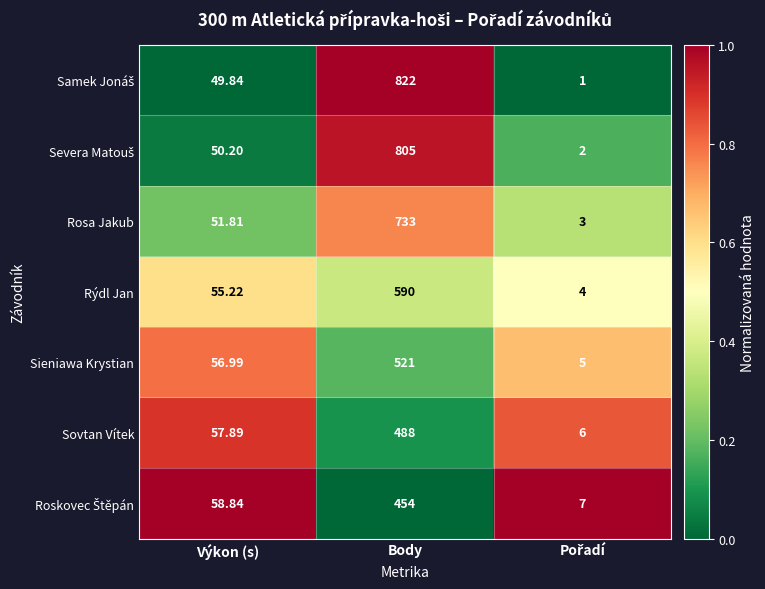

Is the value of Sieniawa Krystian at Body greater than the value of Sovtan Vítek at Výkon (s)?

Yes